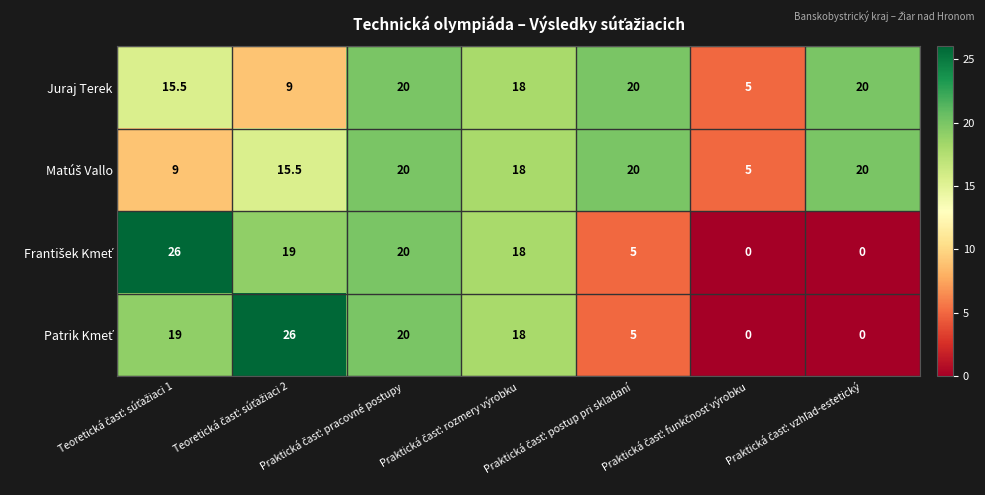

How many series are shown in this chart?

4